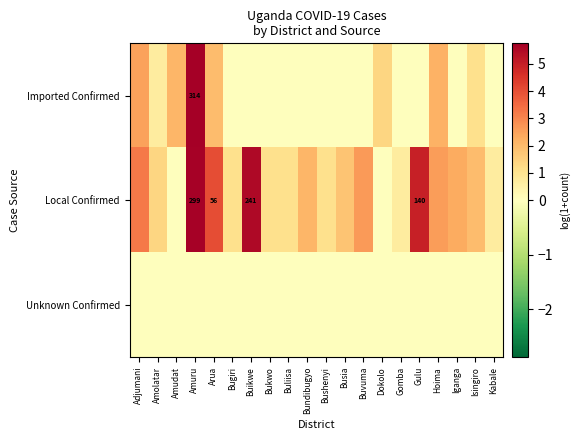

Is it true that Imported Confirmed equals 3.7 at Bundibugyo?

False